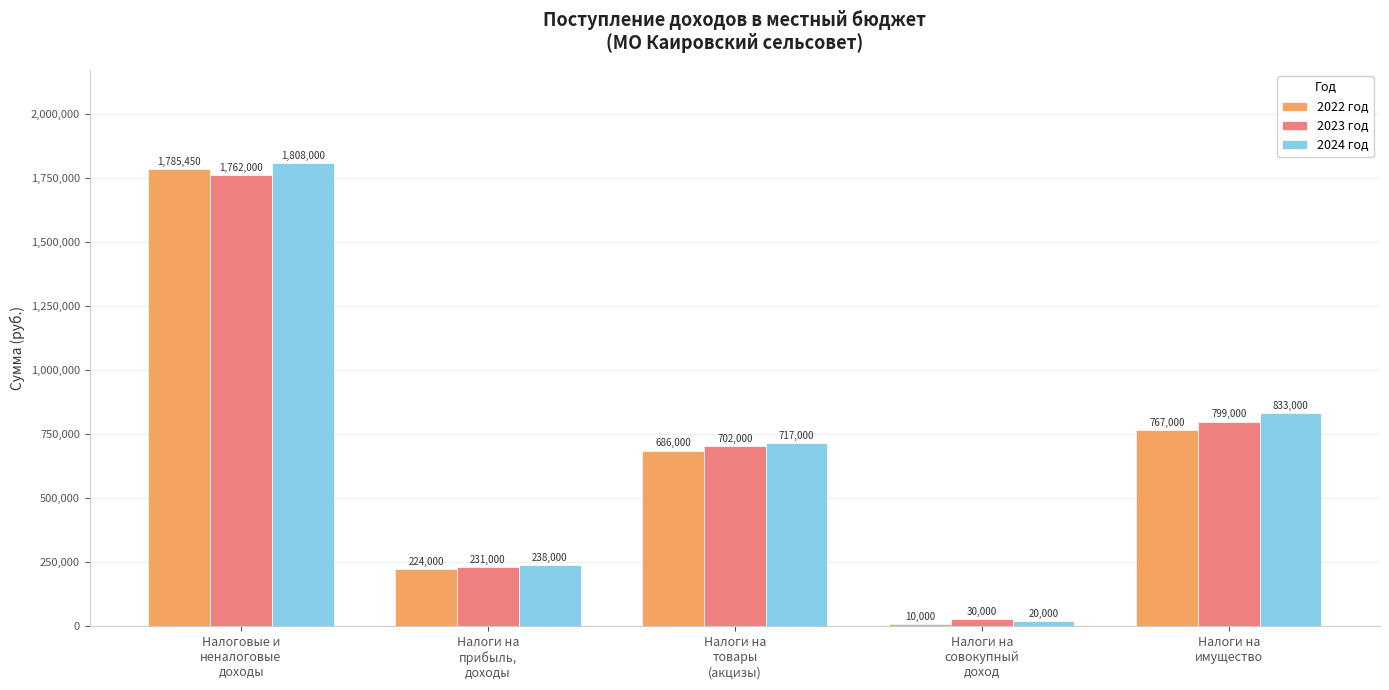

Reading left to right, extract all data points from this chart.

2022 год: 1785450	224000	686000	10000	767000
2023 год: 1762000	231000	702000	30000	799000
2024 год: 1808000	238000	717000	20000	833000